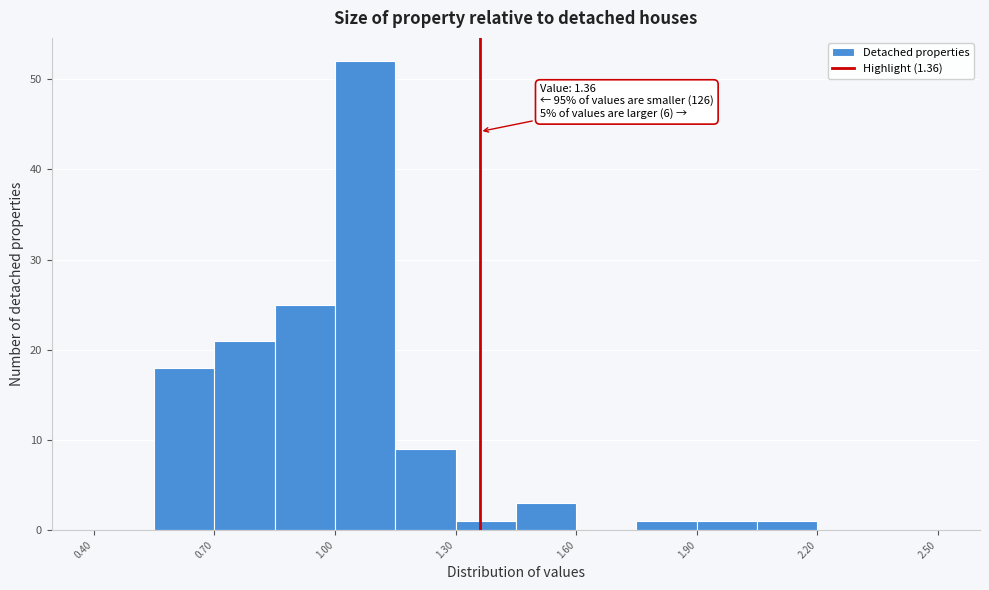

Around what value on the x-axis is the tallest bar? Give the approximate position of its centre, as read against the axis.

1.10